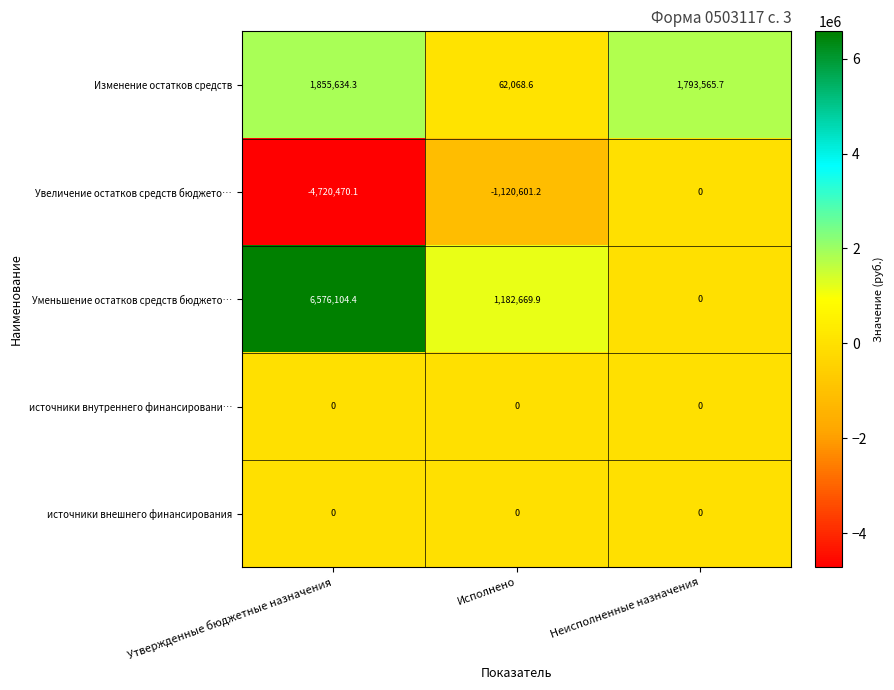

Which label corresponds to the largest value in the chart?

Утвержденные бюджетные назначения